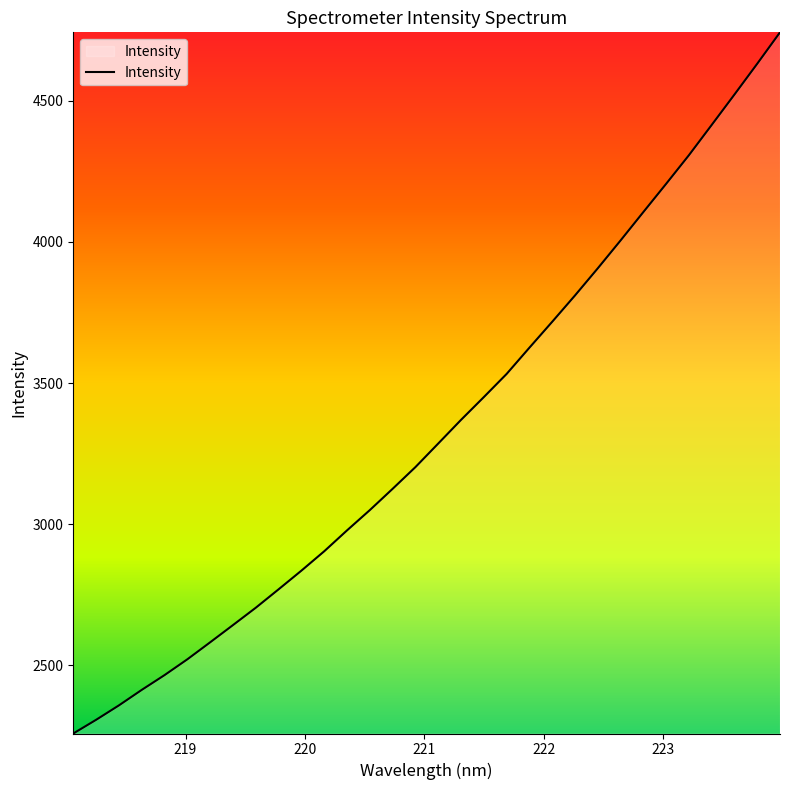

Reading left to right, extract all data points from this chart.

2259.0	2307.5	2358.6	2413.5	2465.9	2521.9	2582.1	2643.1	2704.6	2769.8	2836.0	2904.6	2978.6	3050.4	3125.8	3202.7	3286.2	3370.0	3450.6	3532.7	3625.6	3717.4	3810.6	3906.7	4005.3	4105.9	4205.9	4307.3	4414.4	4522.2	4631.3	4742.5